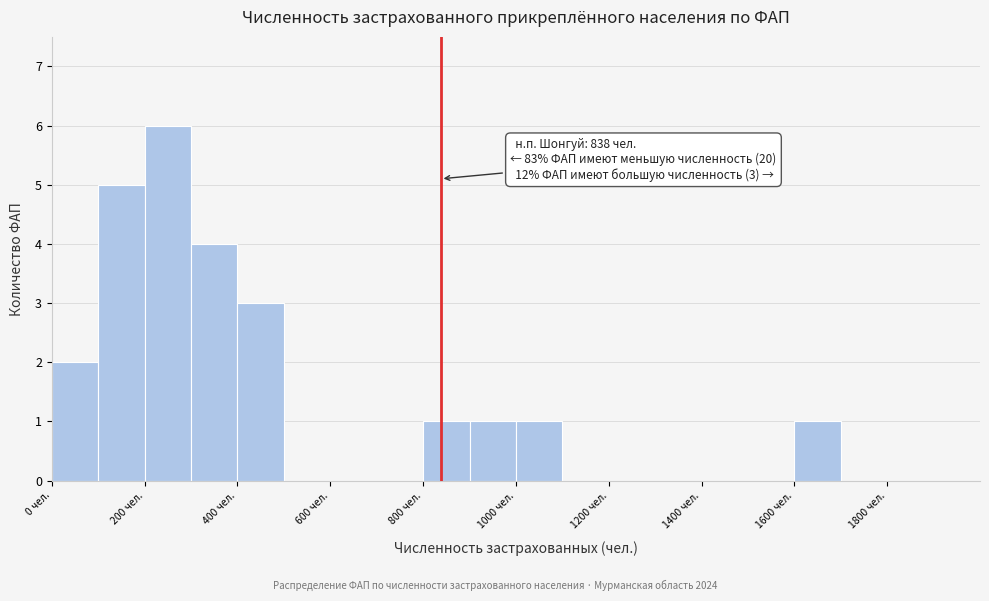

Which range on the x-axis has the tallest bar?

200 to 300